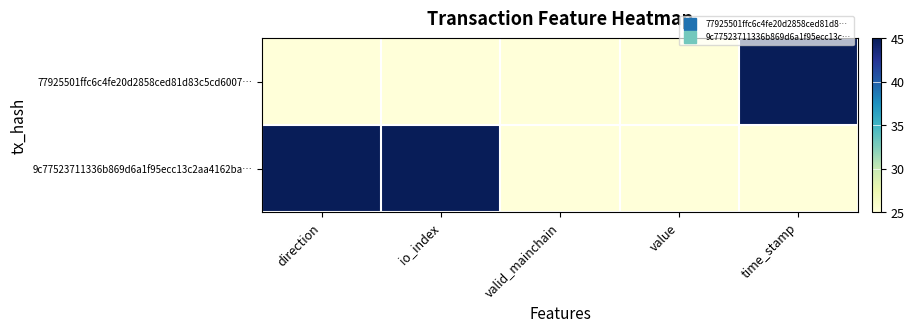

Rank the series by their maximum value, from lowest to highest.

77925501ffc6c4fe20d2858ced81d83c5cd6007…, 9c77523711336b869d6a1f95ecc13c2aa4162ba…